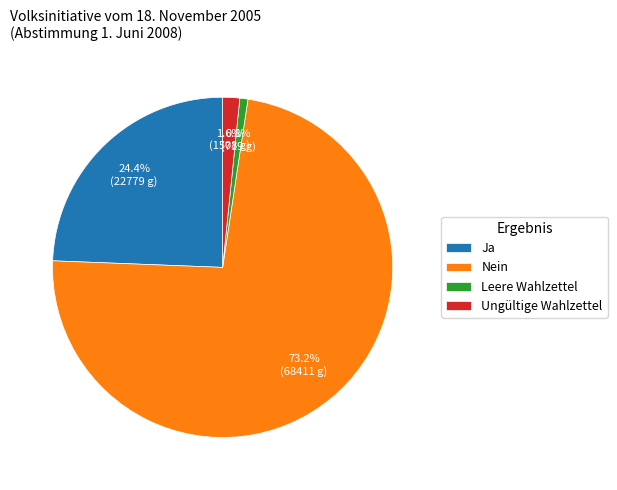

Rank the categories by value from lowest to highest.

Leere Wahlzettel, Ungültige Wahlzettel, Ja, Nein